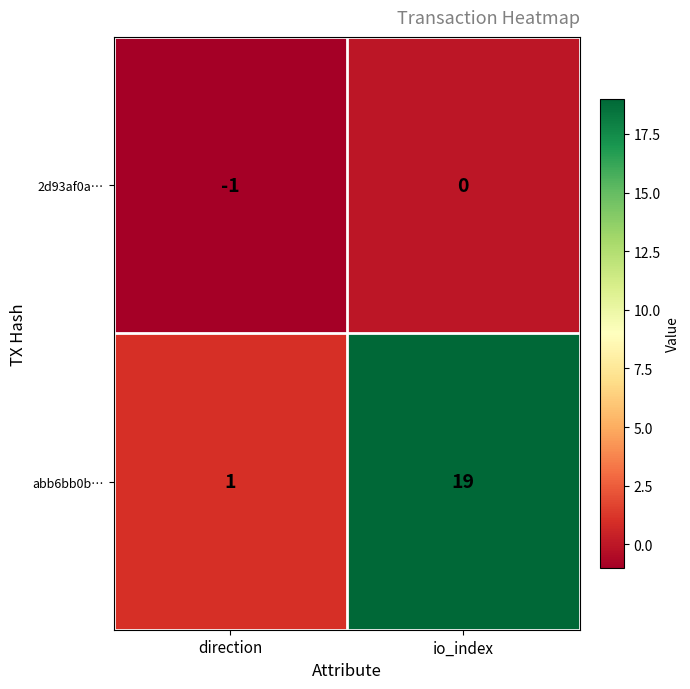

At which category does the chart reach its minimum across all series?

direction